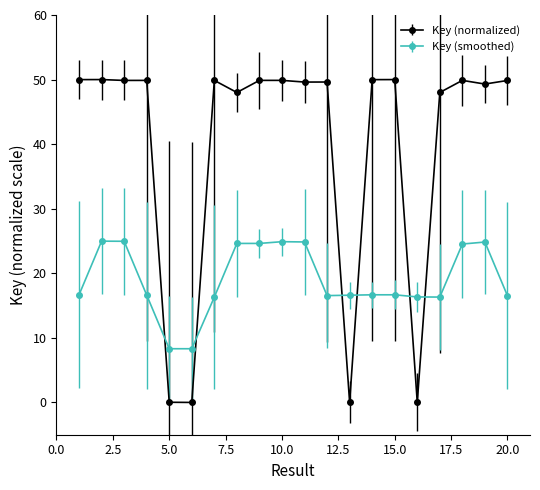

Which series has the largest range (max minus min)?

Key (normalized)